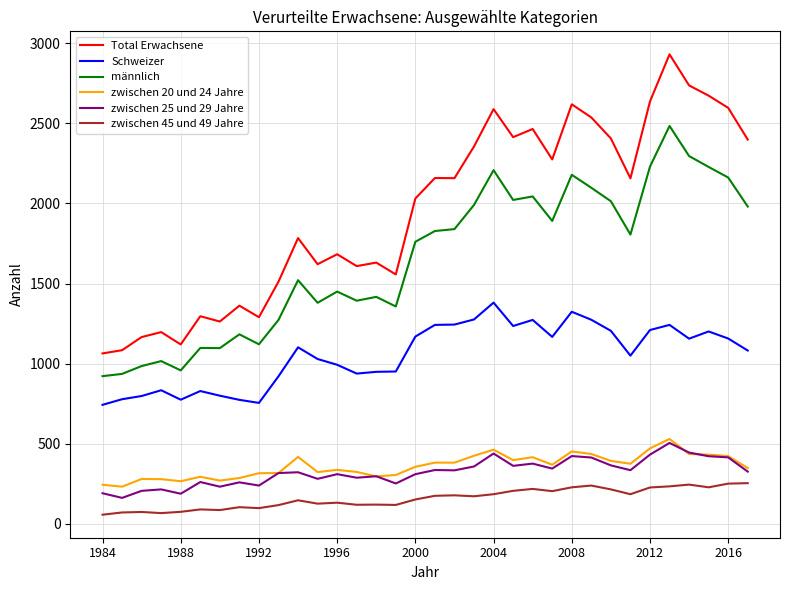

Which series has the widest spread of values?

Total Erwachsene